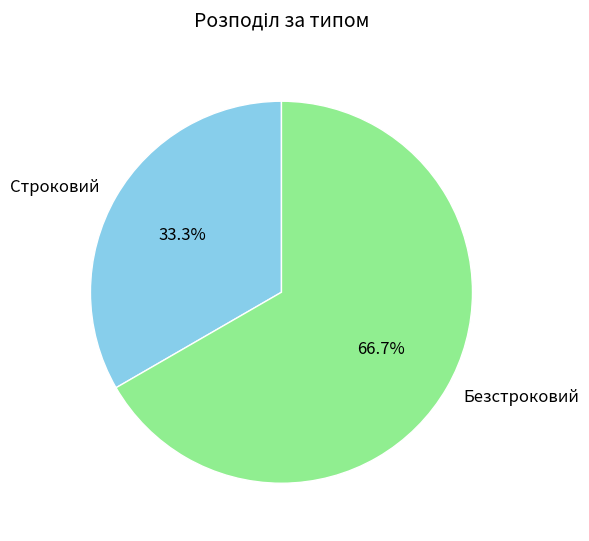

Rank the categories by value from lowest to highest.

Строковий, Безстроковий